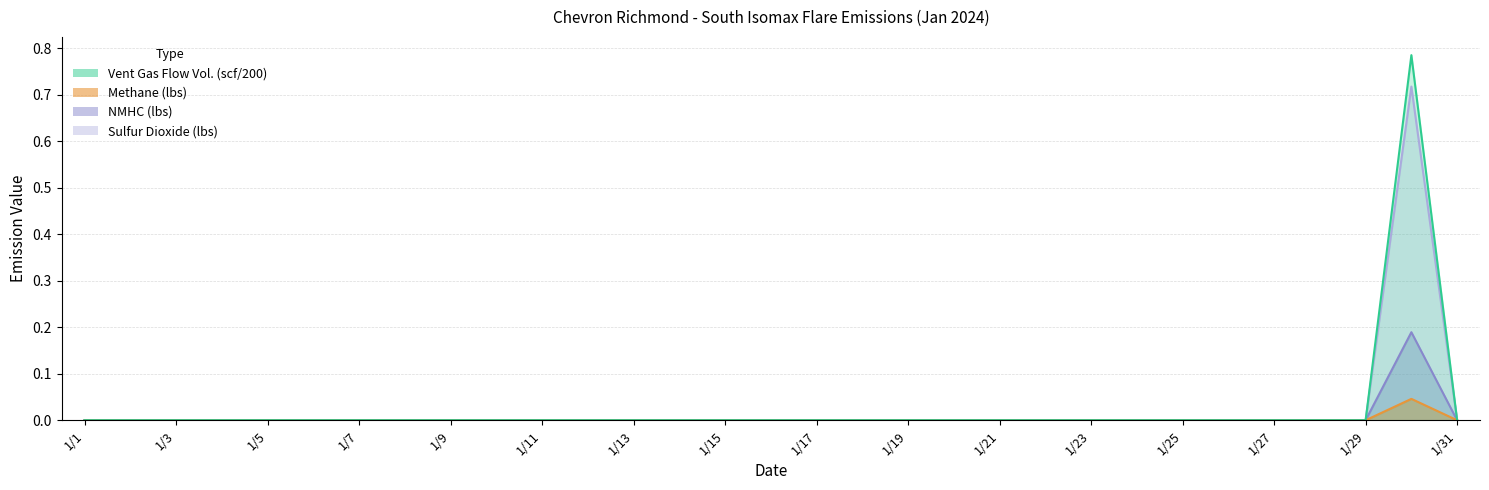

Which label corresponds to the smallest value in the chart?

1/1